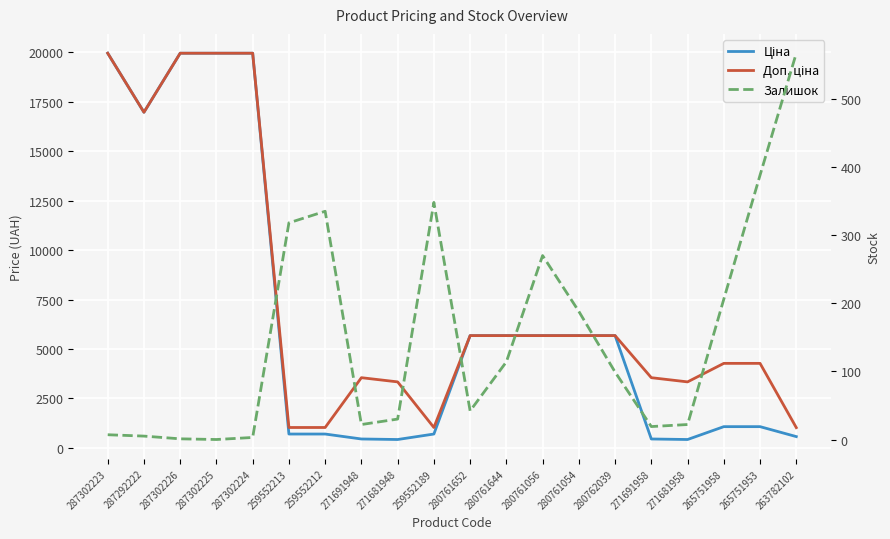

How many data points in Ціна are above 5673?

10